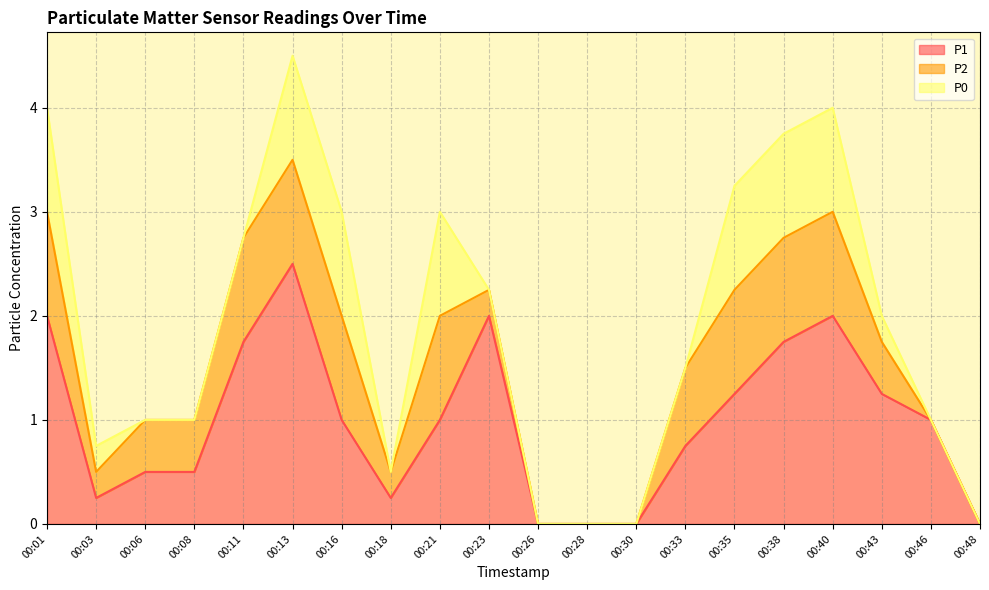

What is the value of the P1 point at the 6th from the left?

2.5